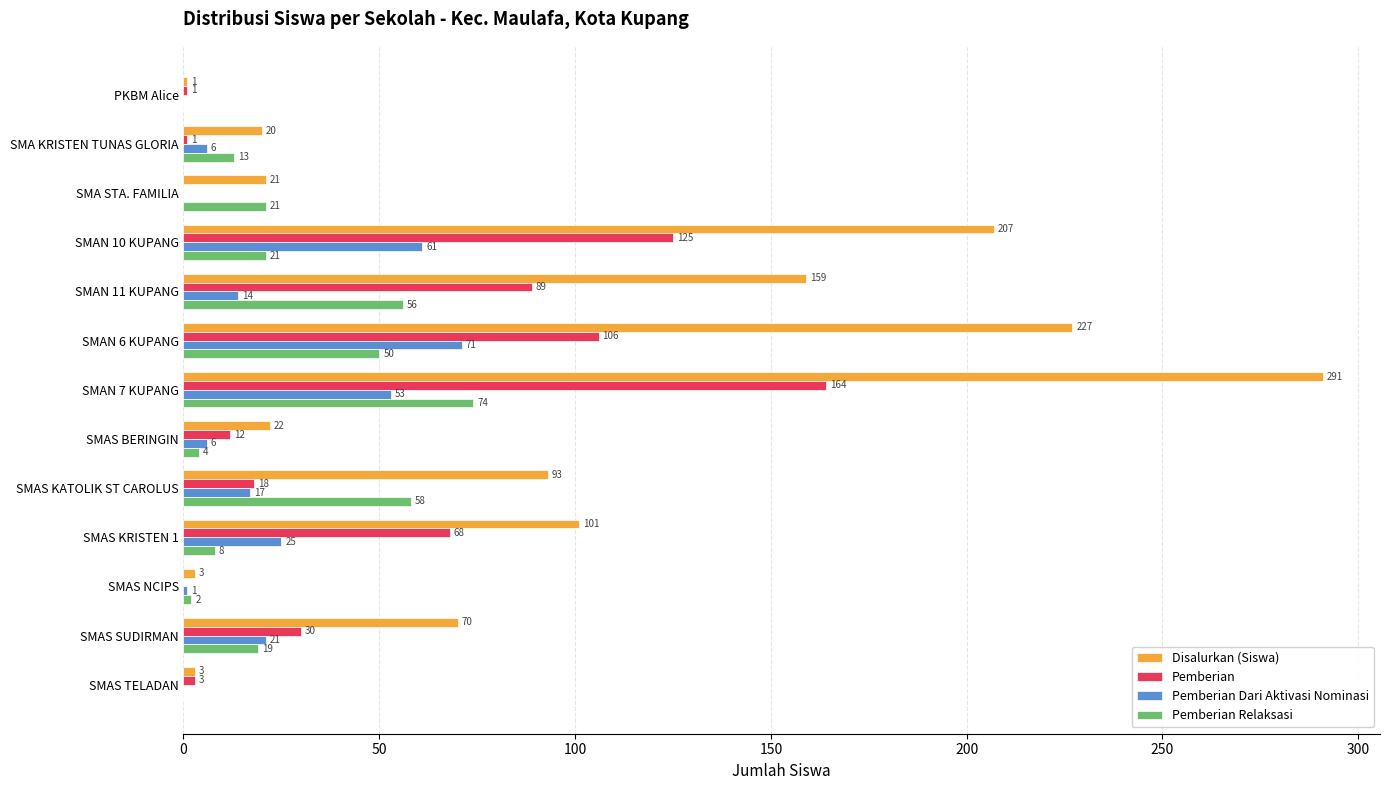

Which series changed the most between SMAN 11 KUPANG and SMAN 7 KUPANG?

Disalurkan (Siswa)